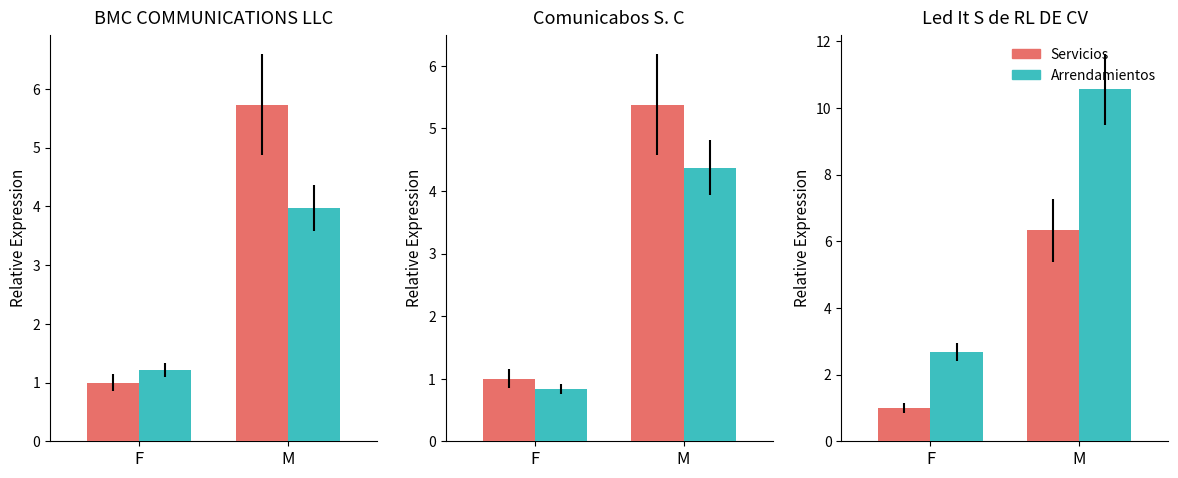

Which series has the largest range (max minus min)?

Arrendamientos